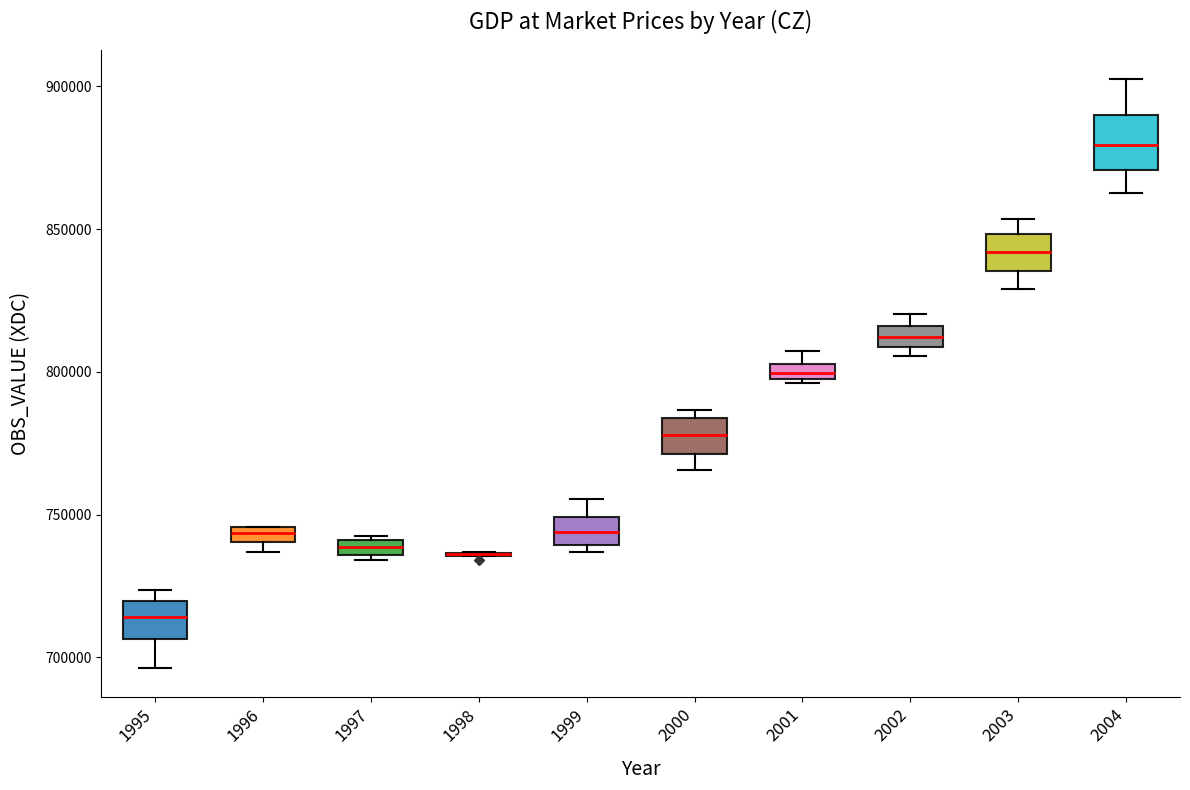

Where does the median line of the box at x = 1995 sit on the y-axis? The values are not printed on the chart, so give them approximately, as read against the axis.

715000